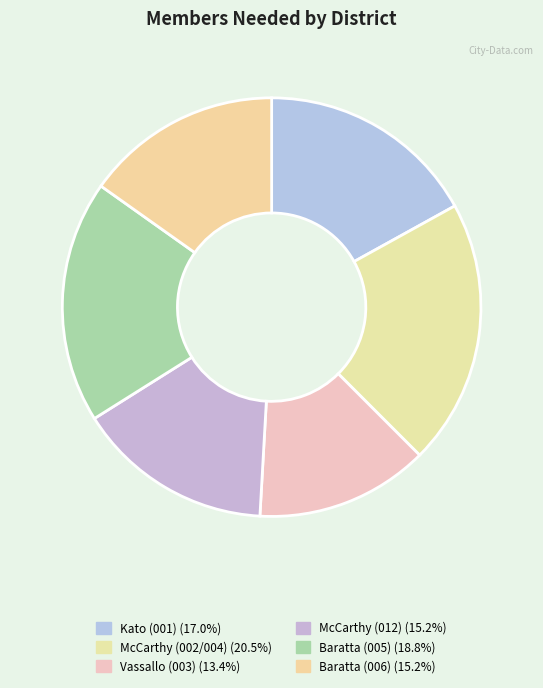

Is there any slice that represents more than half of the pie?

No